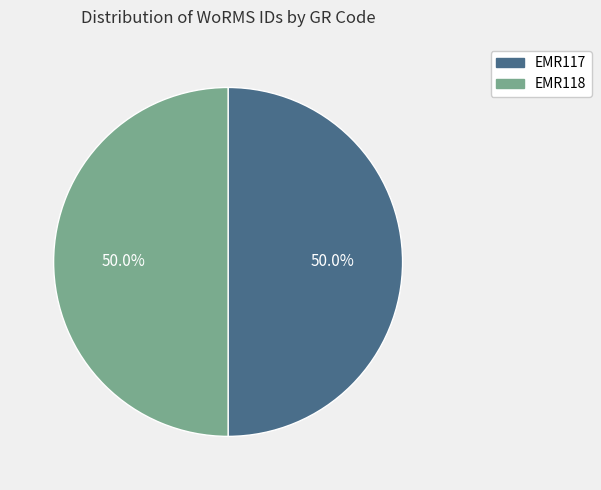

What is the ratio of the value at EMR118 to the value at EMR117?

1.0